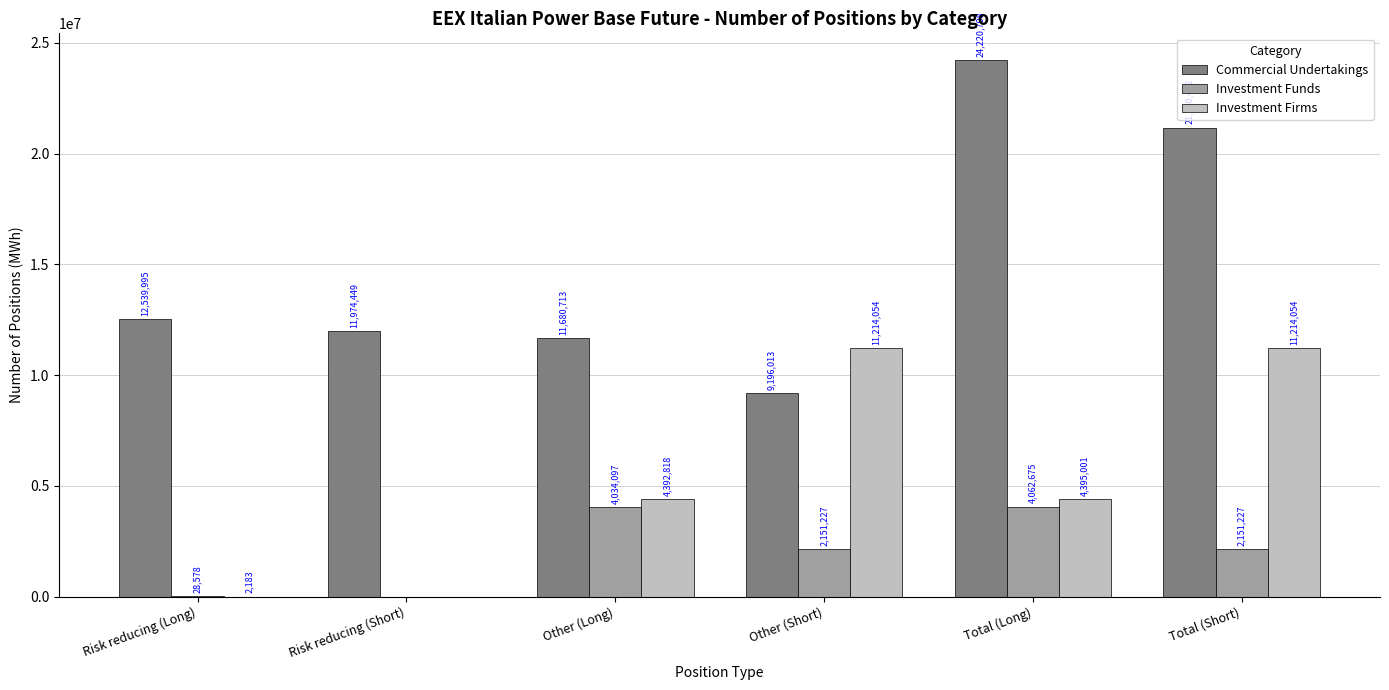

True or false: Investment Firms has a value of 2183 at Risk reducing (Long).

True